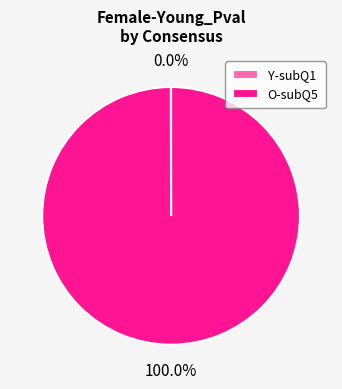

Which category has the biggest portion of the pie?

O-subQ5